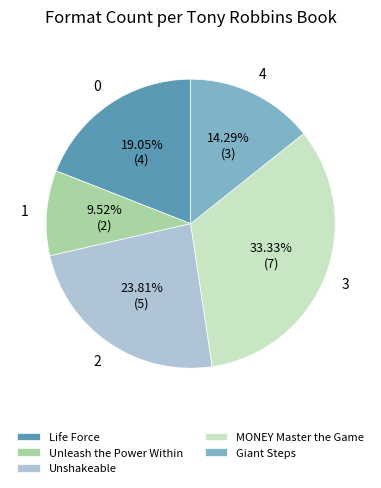

Which has a higher value, Unshakeable or MONEY Master the Game?

MONEY Master the Game